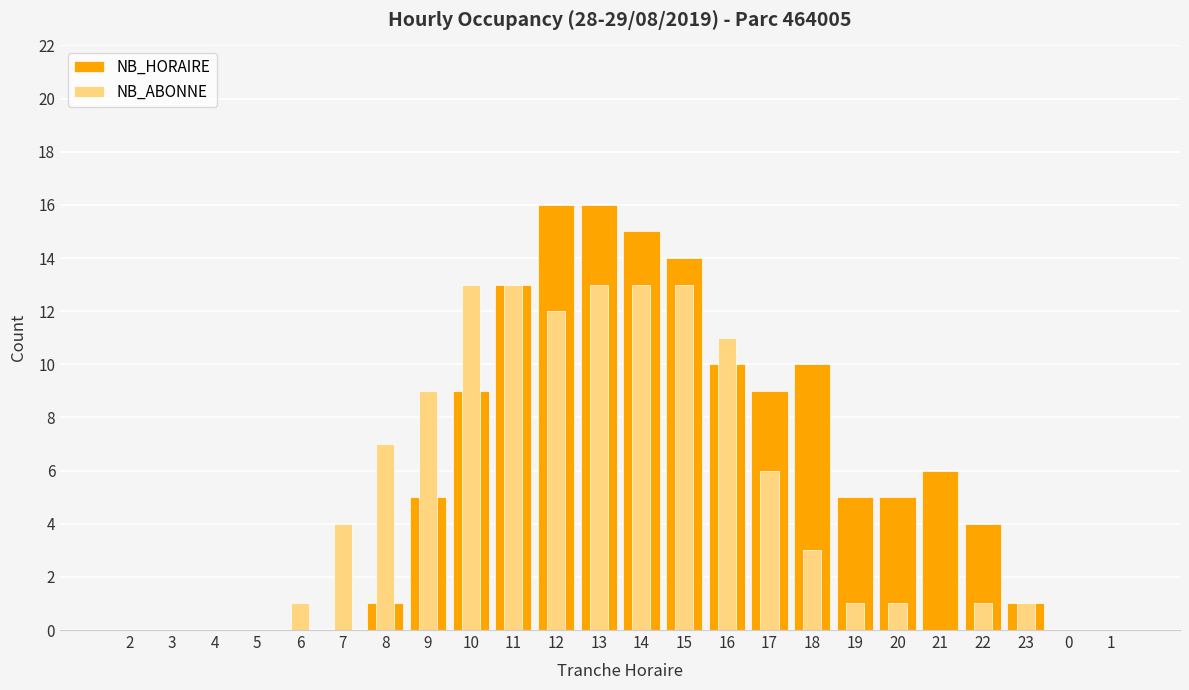

What is the sum of the NB_ABONNE values at 11 and 22?

14